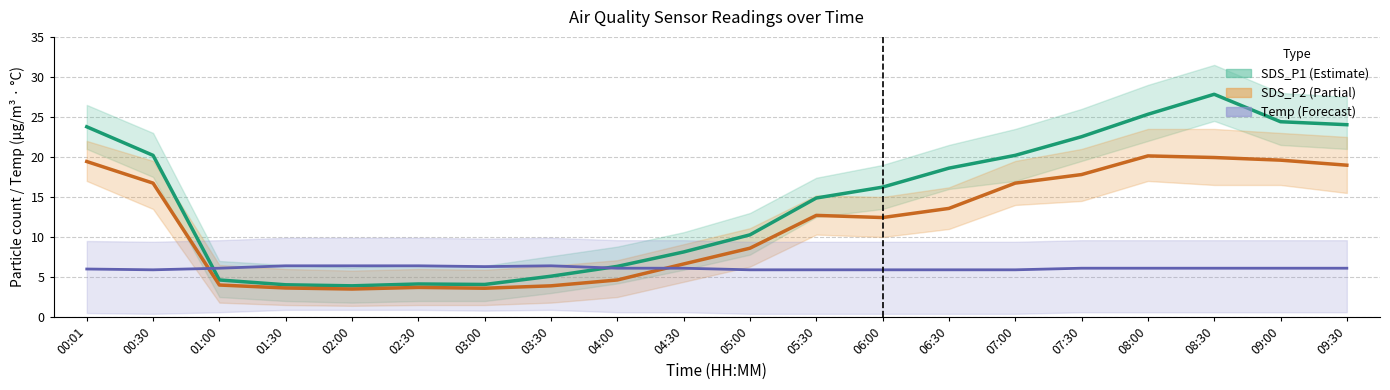

What is the lowest value of the SDS_P1 (Estimate) series?

3.9